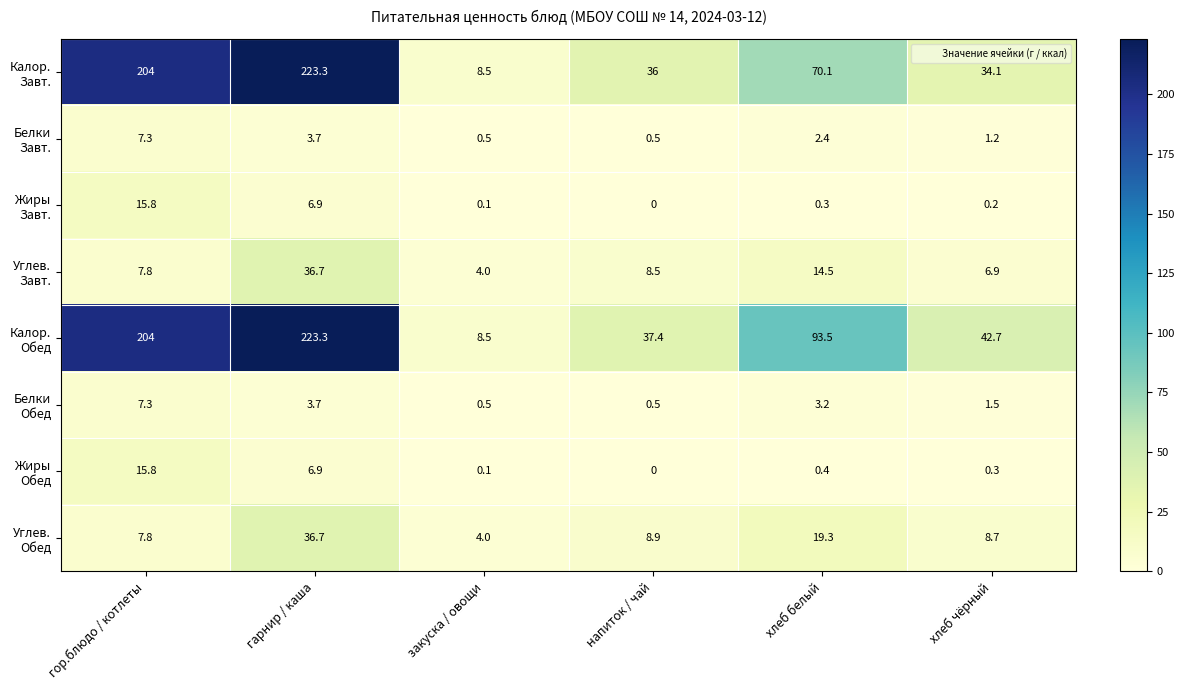

Which category has the highest value across all series?

гарнир / каша